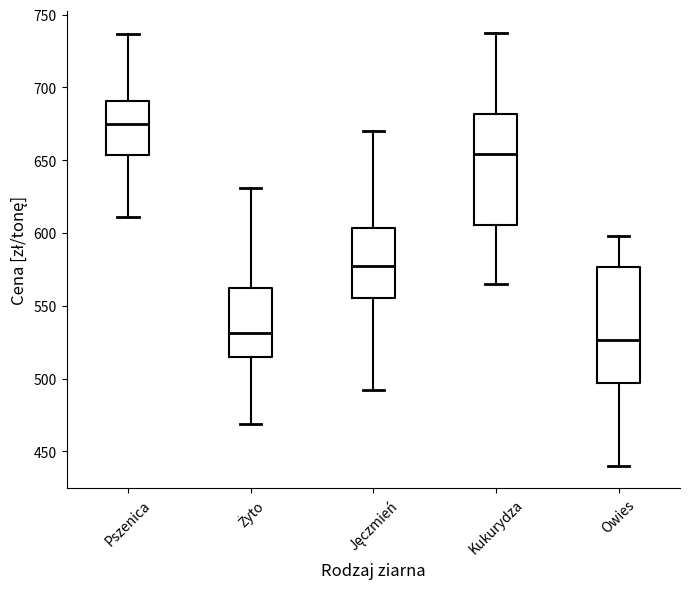

Reading left to right, transcribe this box plot: for each box, give where its median line is, the range the box spans, and where its two whiskers end, as read against the y-axis. The values are not printed on the chart, so give them approximately, as read against the axis.

Pszenica: median 675, box 655 to 690, whiskers 610 to 735
Żyto: median 530, box 515 to 560, whiskers 470 to 630
Jęczmień: median 575, box 555 to 605, whiskers 490 to 670
Kukurydza: median 655, box 605 to 680, whiskers 565 to 740
Owies: median 525, box 495 to 575, whiskers 440 to 600